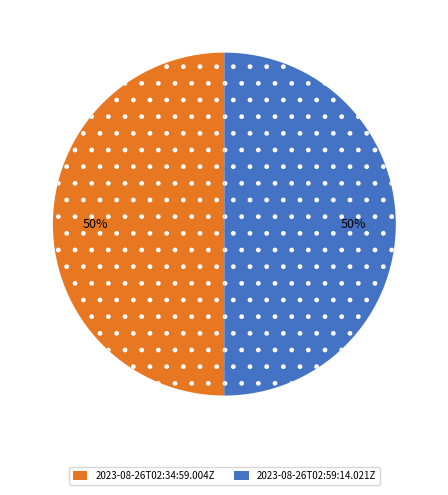

Is it true that 2023-08-26T02:34:59.004Z is 50% of the pie?

True